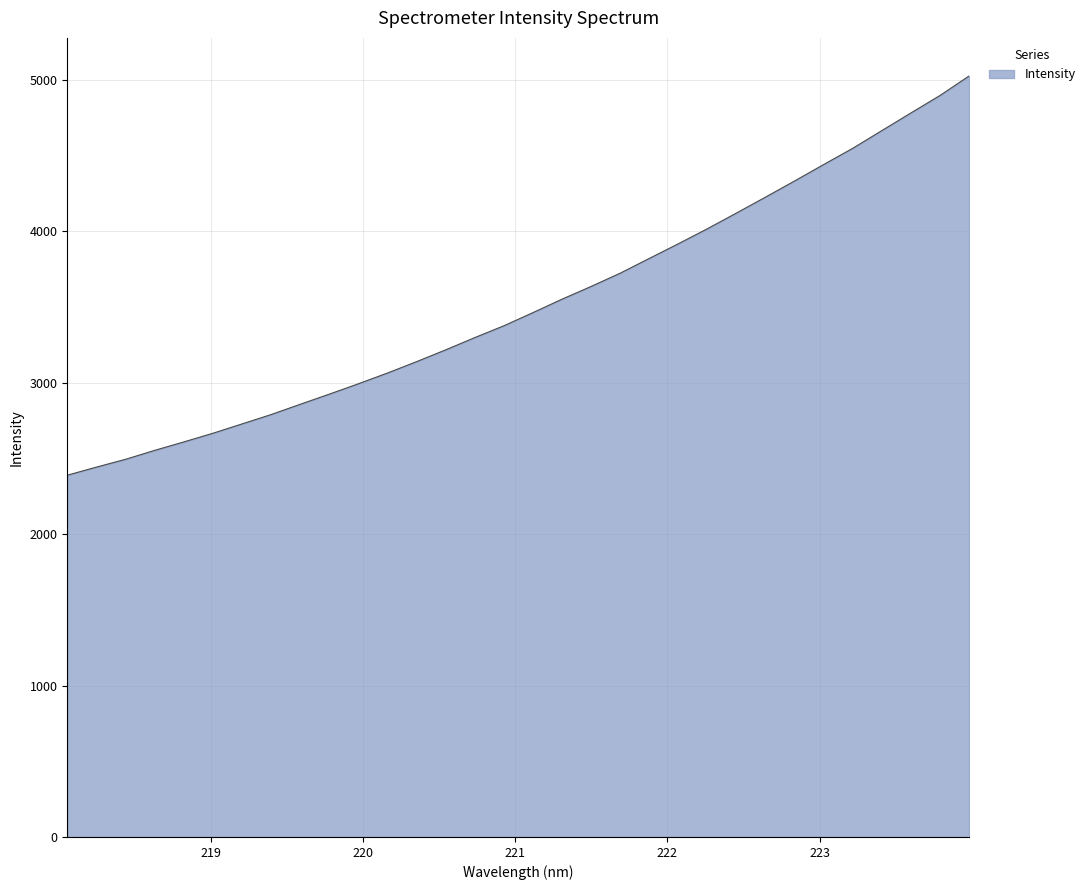

What is the smallest value displayed?

2389.2